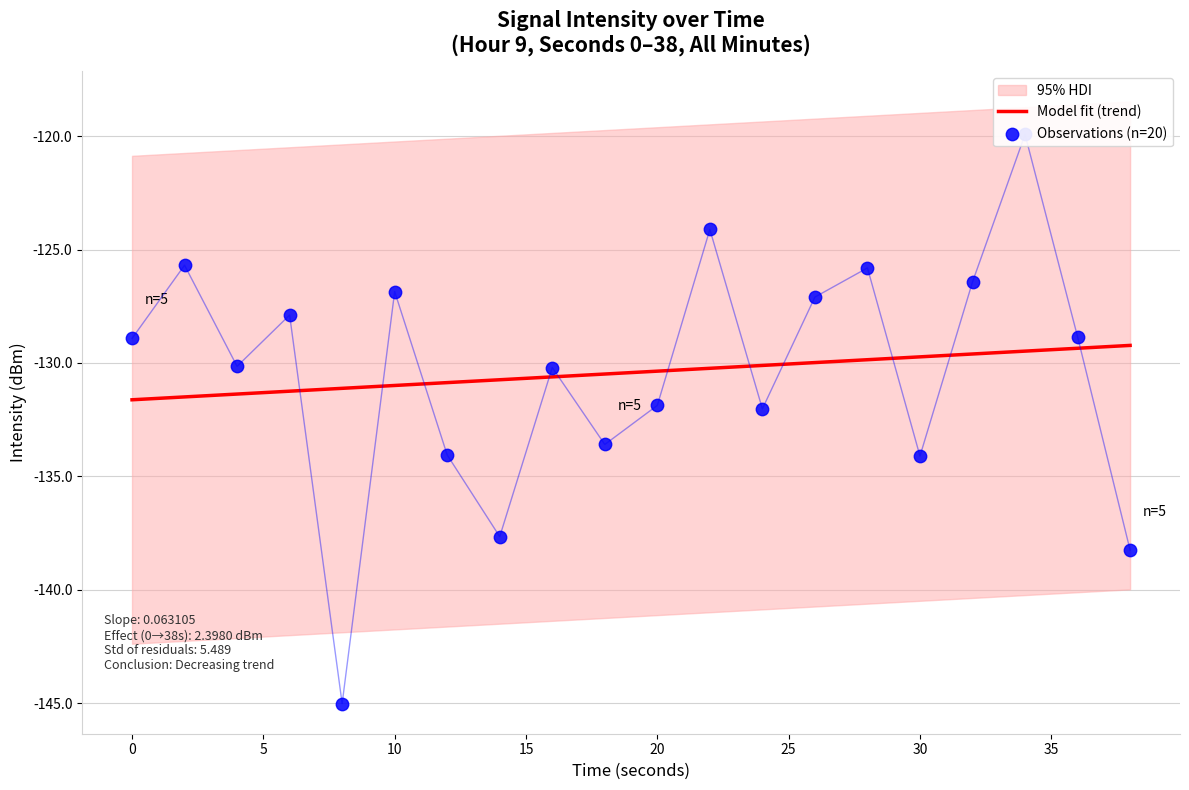

Which series has the widest spread of Y values?

Observations (n=20)